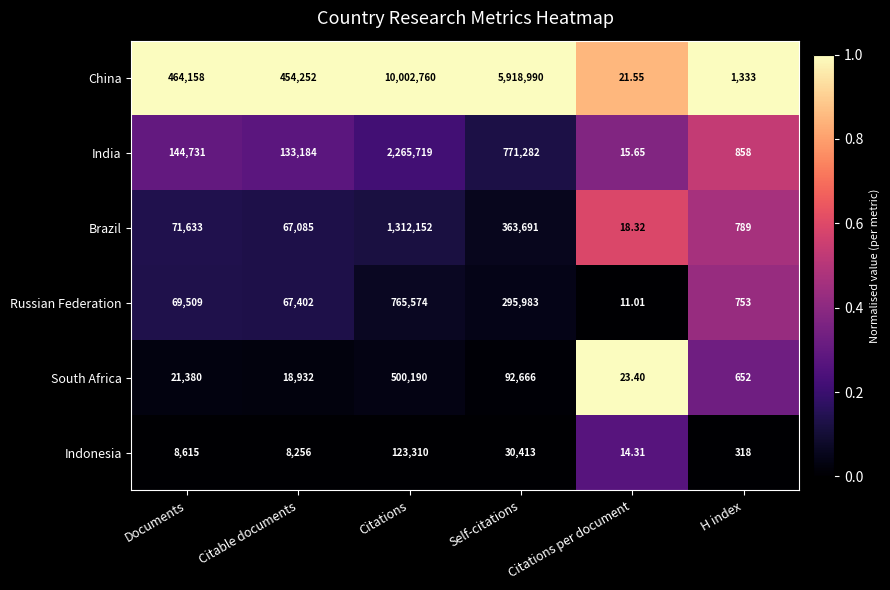

At which label does India reach its minimum?

Citations per document